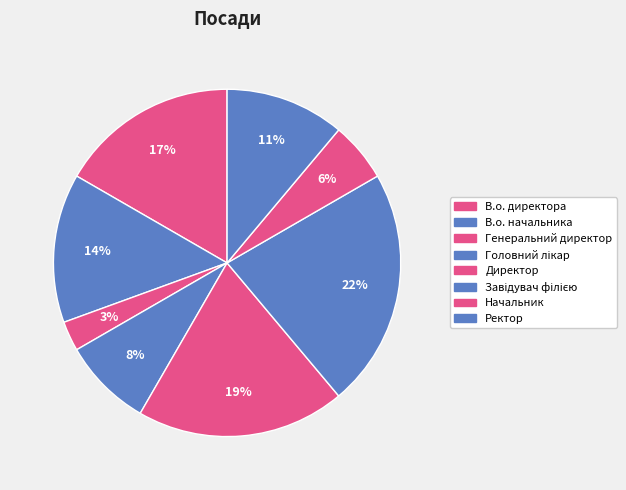

What percentage is the В.о. начальника slice, to the nearest percent?

14%